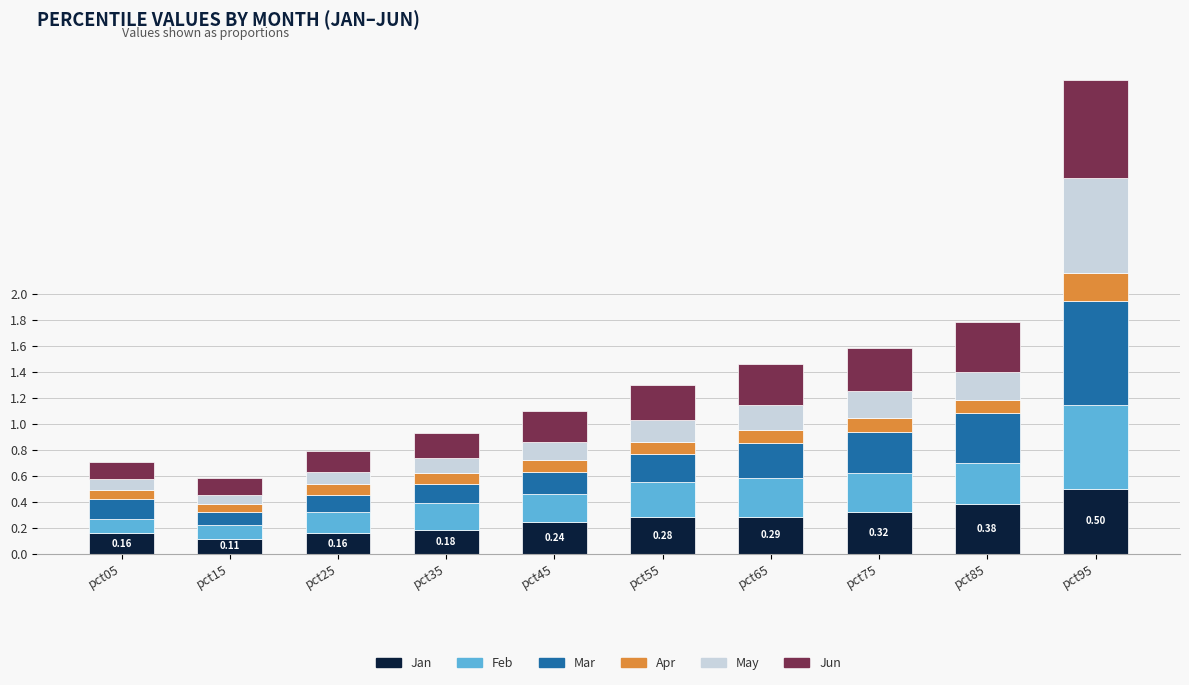

At which category is the sum across all series the highest?

pct95